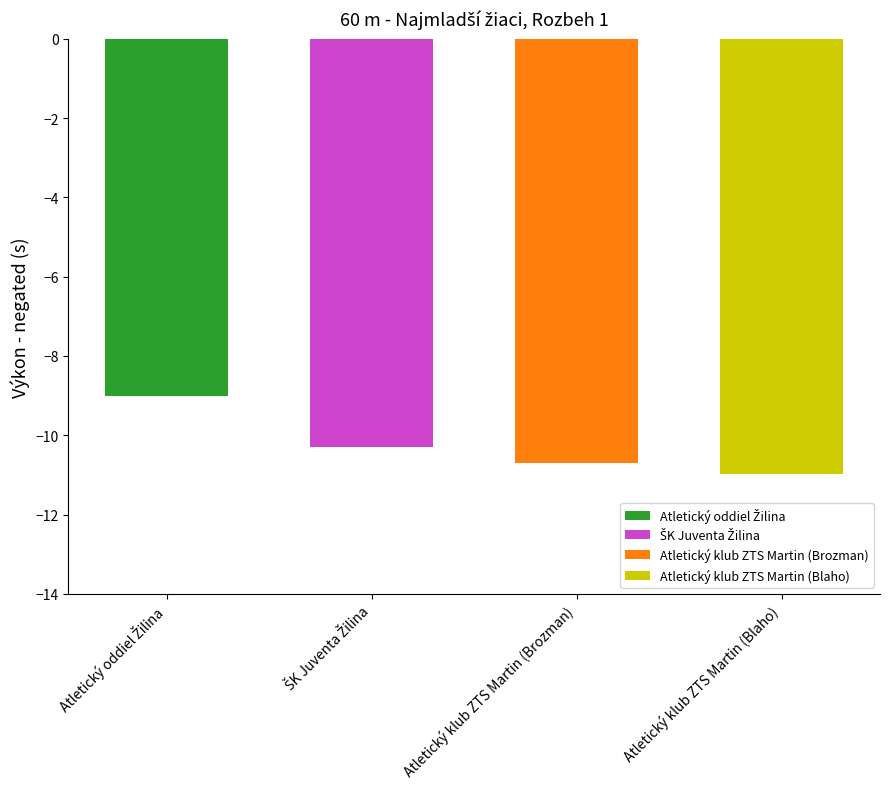

Where is the data nearest to the value 10?

ŠK Juventa Žilina